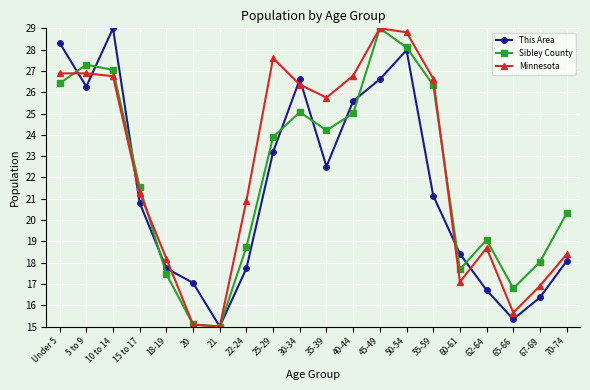

At which label does Sibley County reach its peak?

45-49